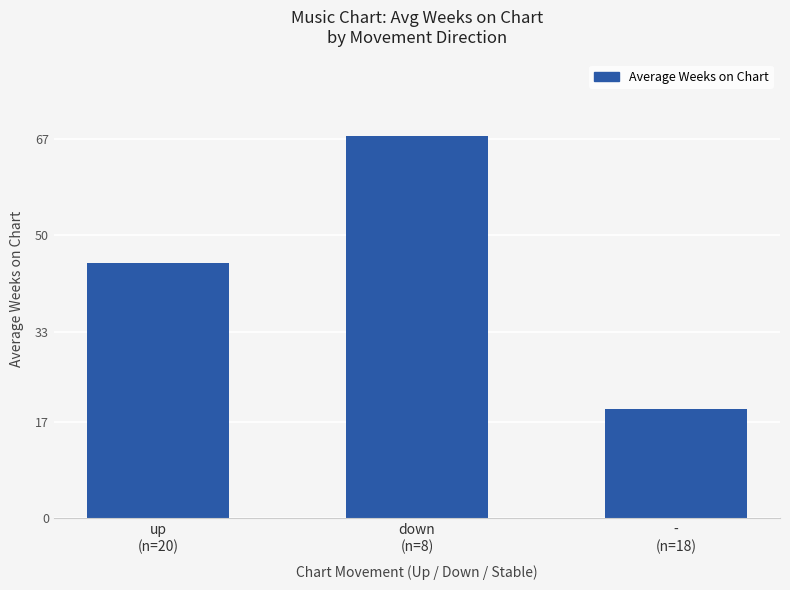

What position from the left is up
(n=20)?

1